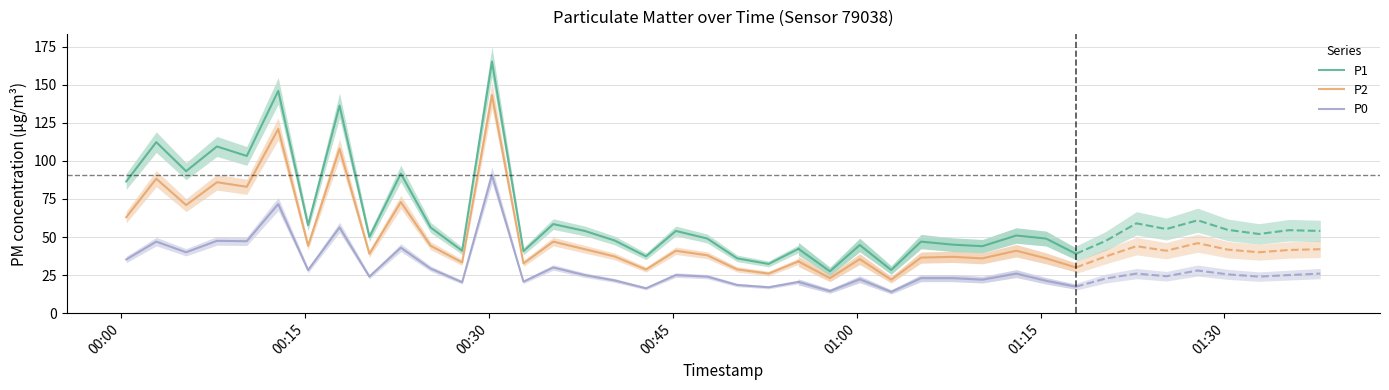

What is the value of the P1 point at the 5th from the left?

103.2